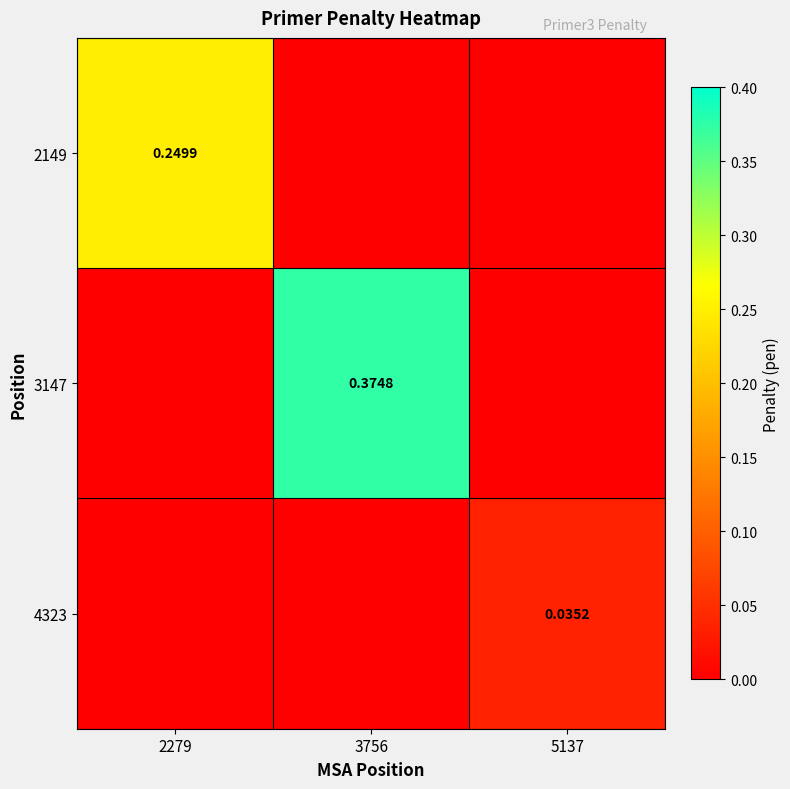

List the series in order of their overall mean, highest first.

3147, 2149, 4323